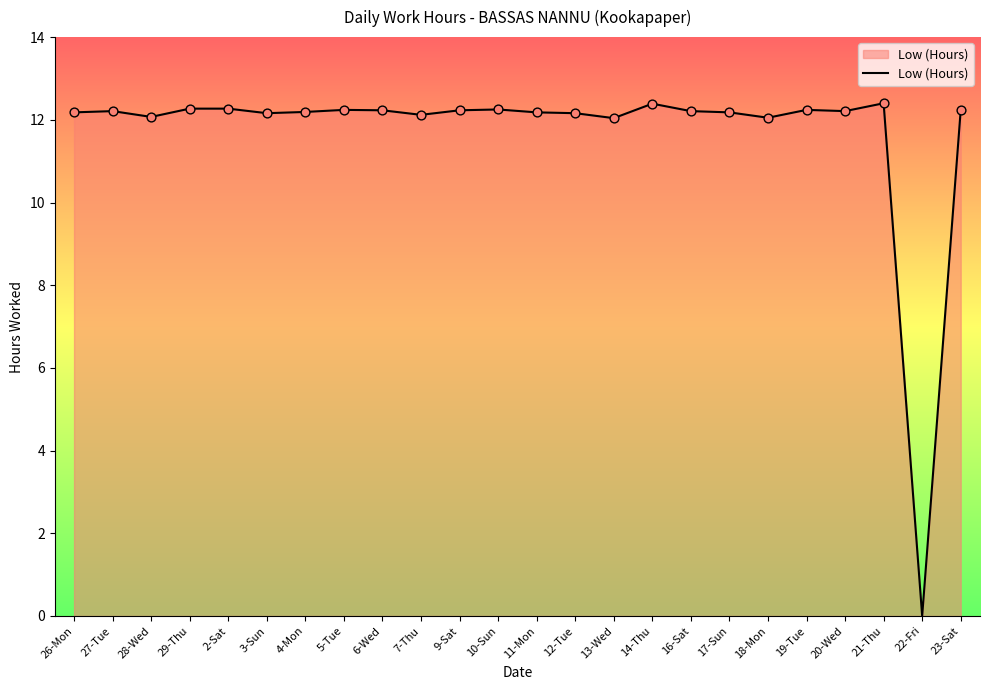

What is the change in value from 14-Thu to 16-Sat?

-0.2